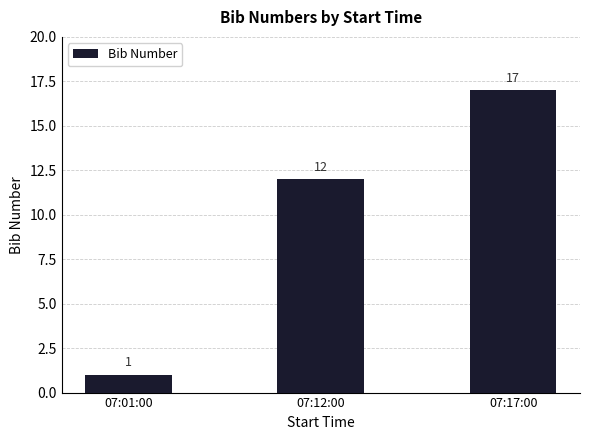

Are the bars grouped side by side (vs. stacked)?

No